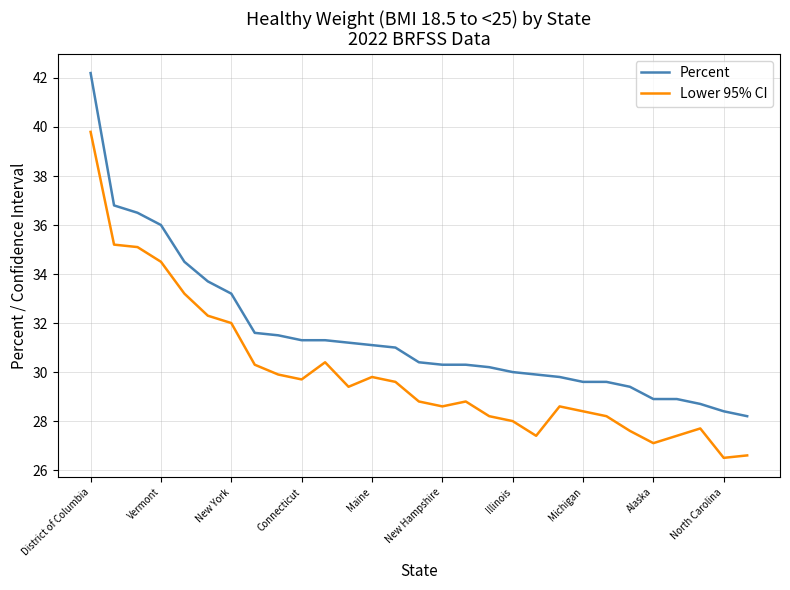

Rank the series by their maximum value, from highest to lowest.

Percent, Lower 95% CI